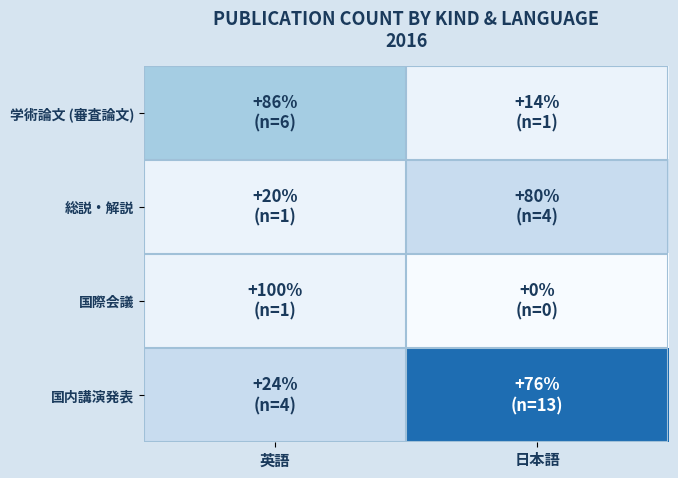

What is the greatest value displayed?

13